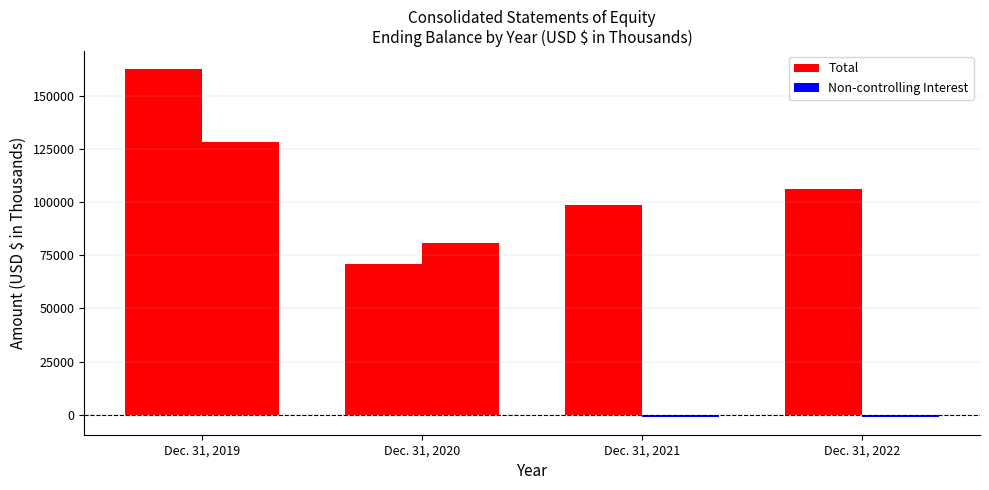

True or false: Non-controlling Interest has a value of -1949 at Dec. 31, 2022.

False